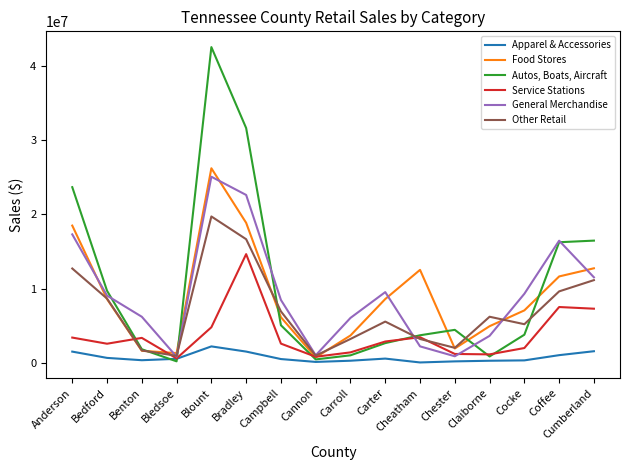

What is the maximum value shown in the chart?

42580167